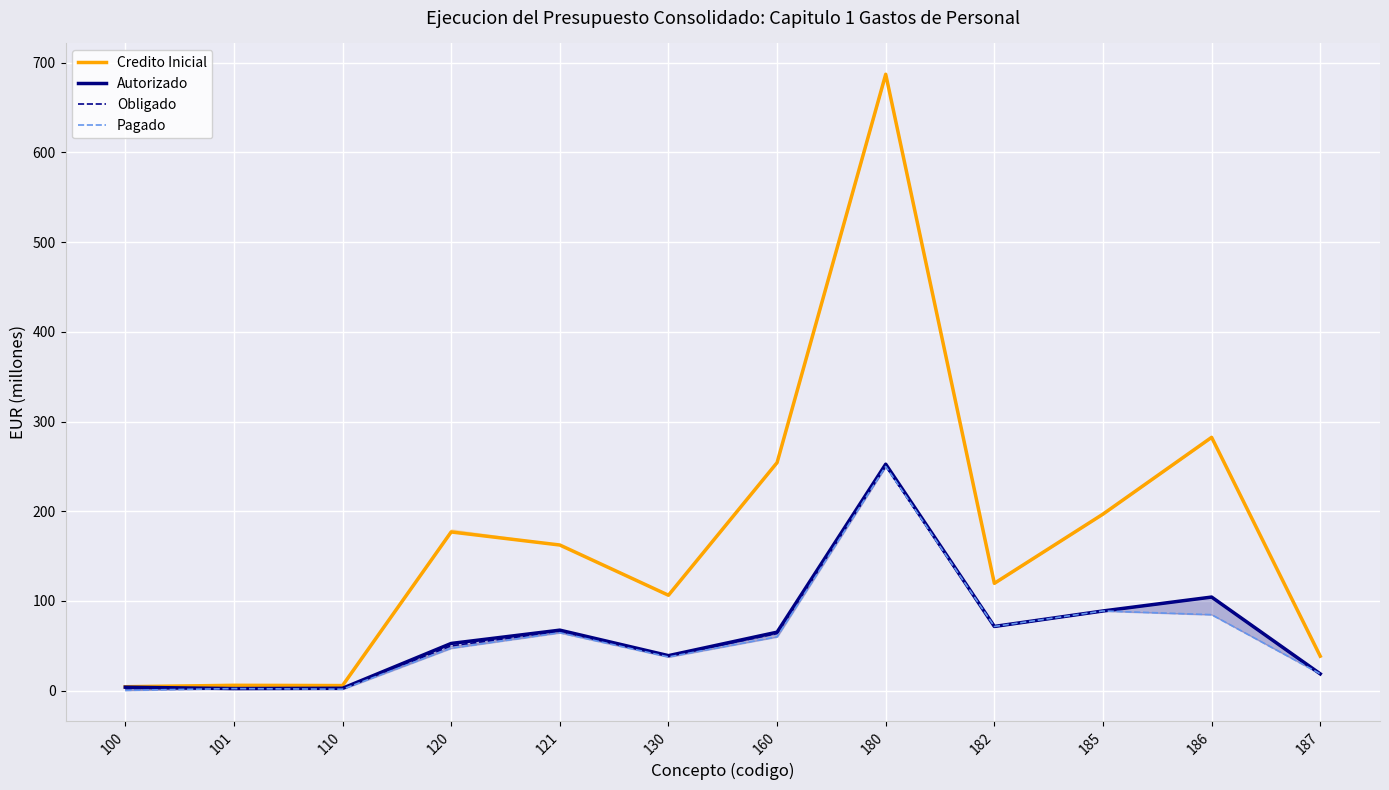

How many lines are shown in the chart?

4